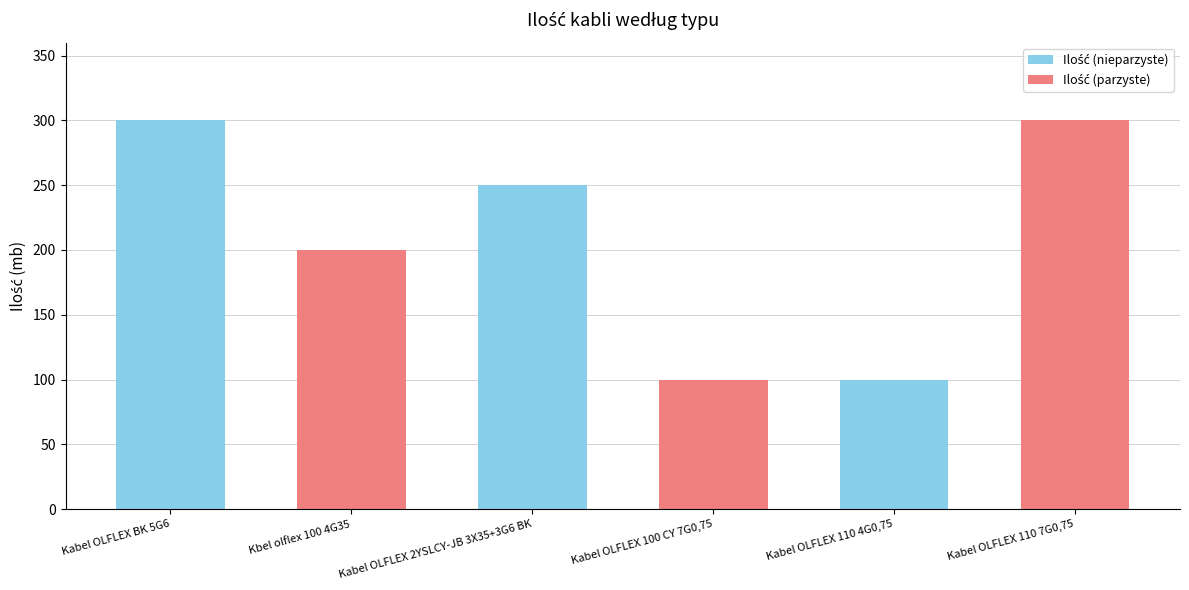

Reading left to right, extract all data points from this chart.

300	200	250	100	100	300